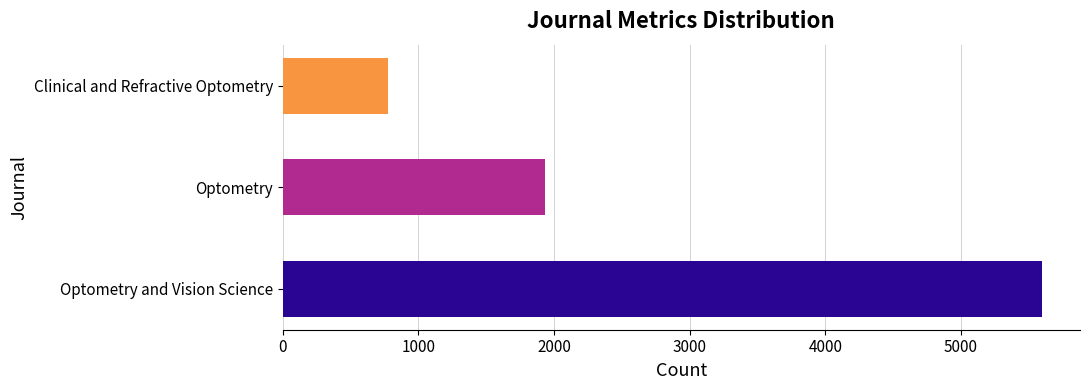

List the labels in order of value, smallest first.

Clinical and Refractive Optometry, Optometry, Optometry and Vision Science